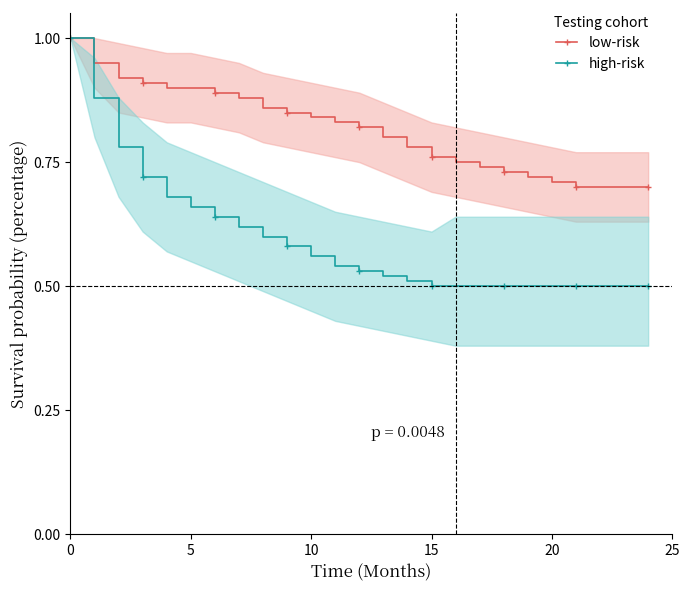

The high-risk series shows 0.6 at 6. True or false?

True